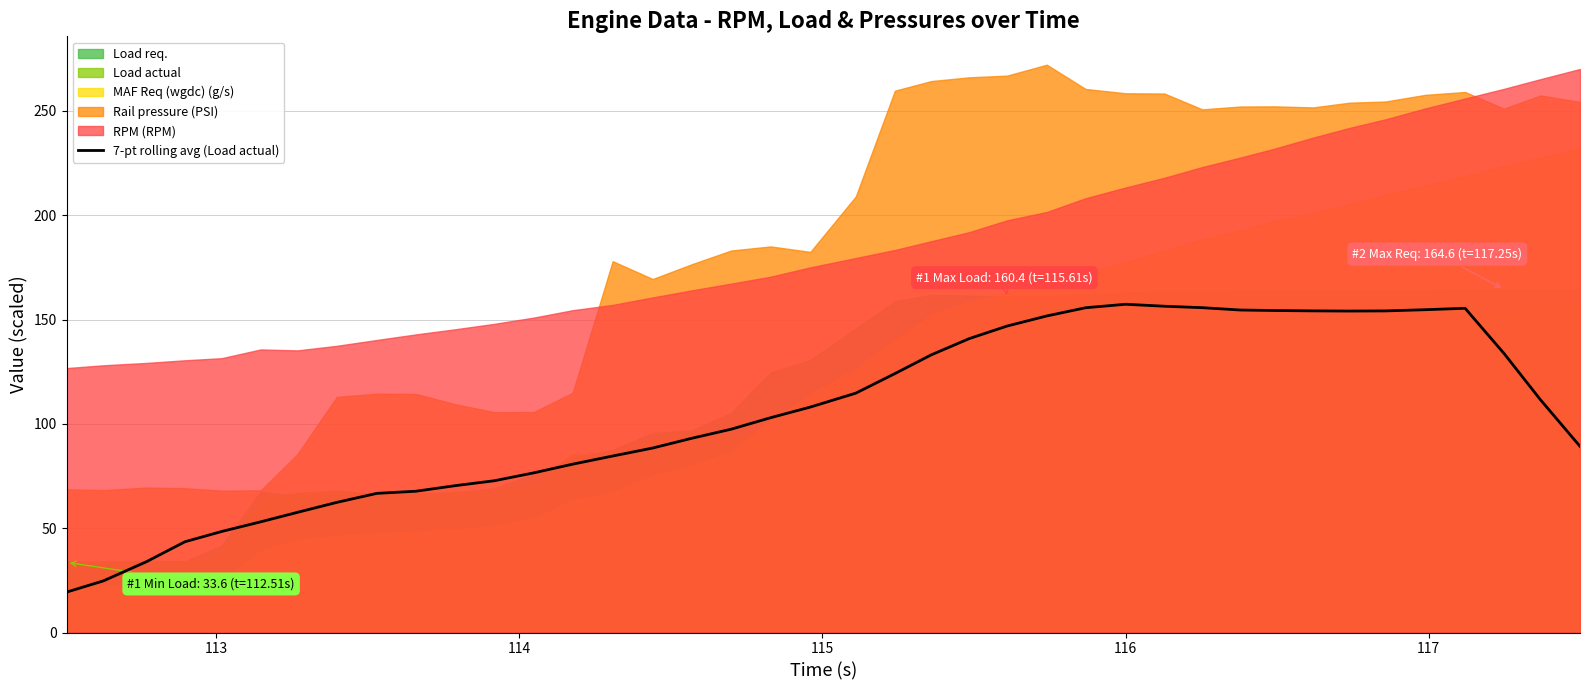

True or false: the data has more than 0 interior local peaks.

True